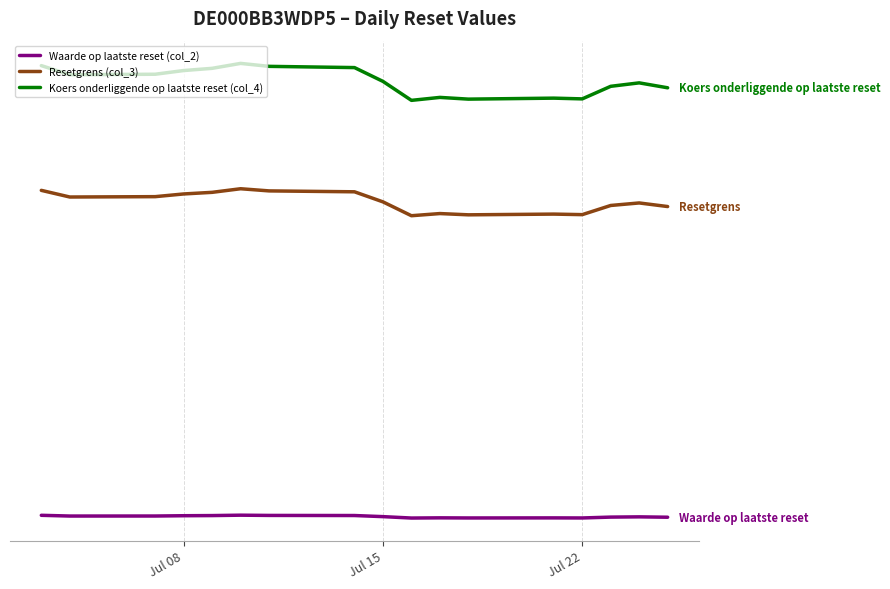

Does the chart display data point markers on the line(s)?

No